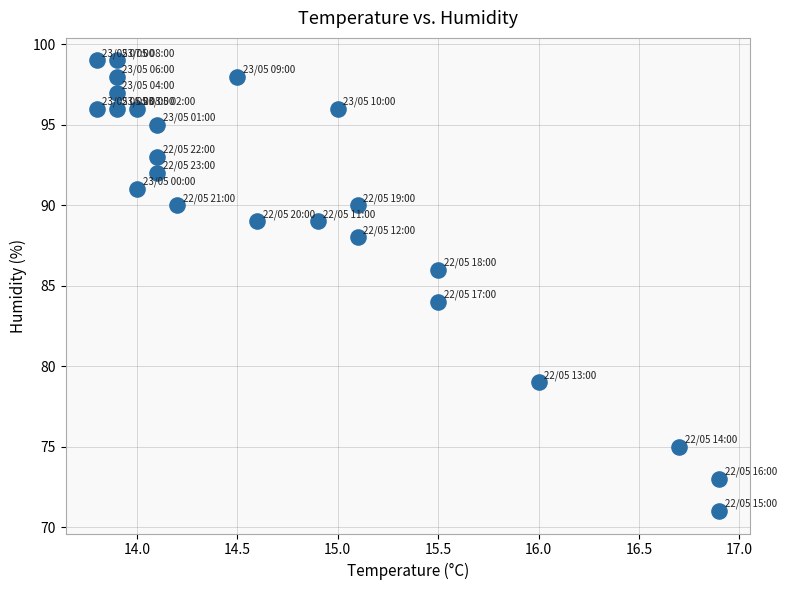

What is the range of Y values (max minus min)?

28